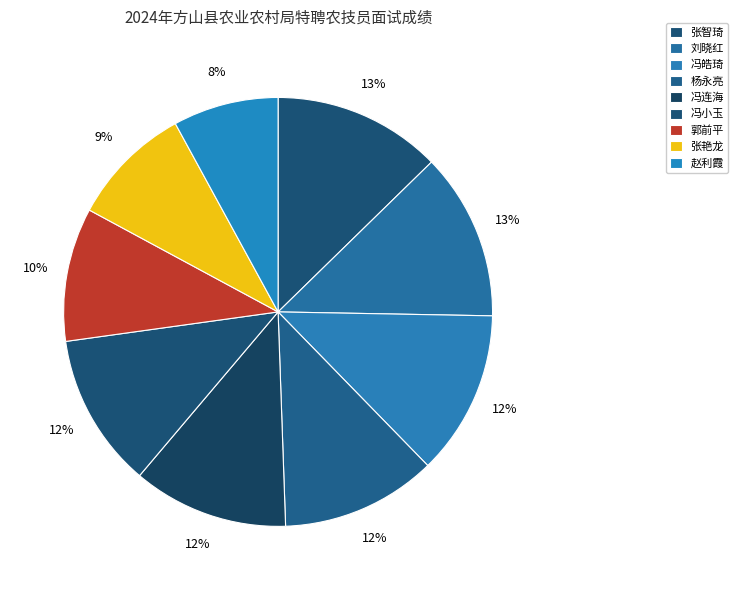

Combined, what portion of the pie is 杨永亮 and 郭前平?

21.8%